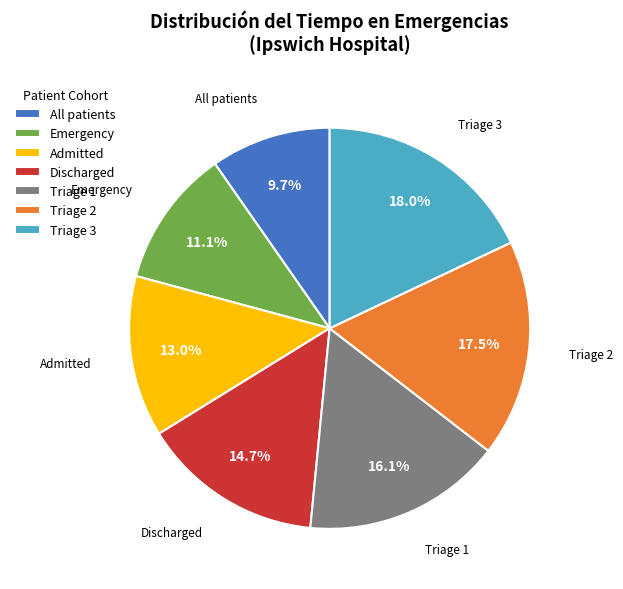

To the nearest percent, what is the difference between the largest and smallest slice percentages?

8%